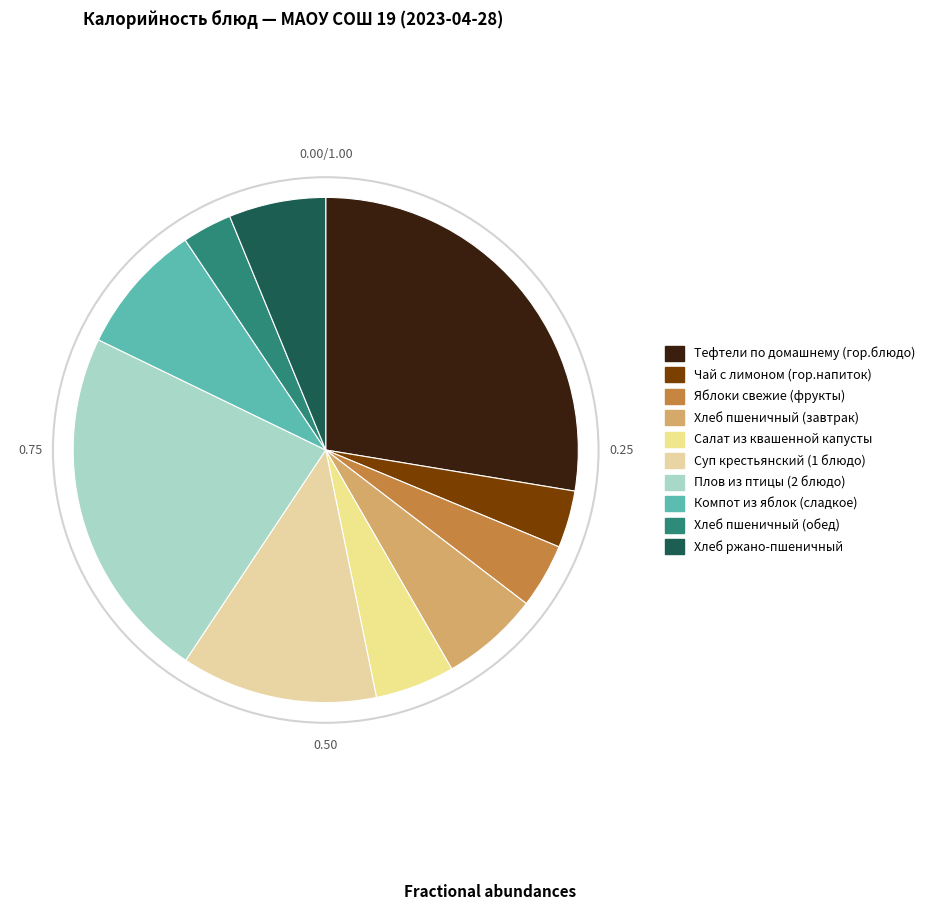

What is the total percentage of Плов из птицы (2 блюдо) and Чай с лимоном (гор.напиток)?

26.5%